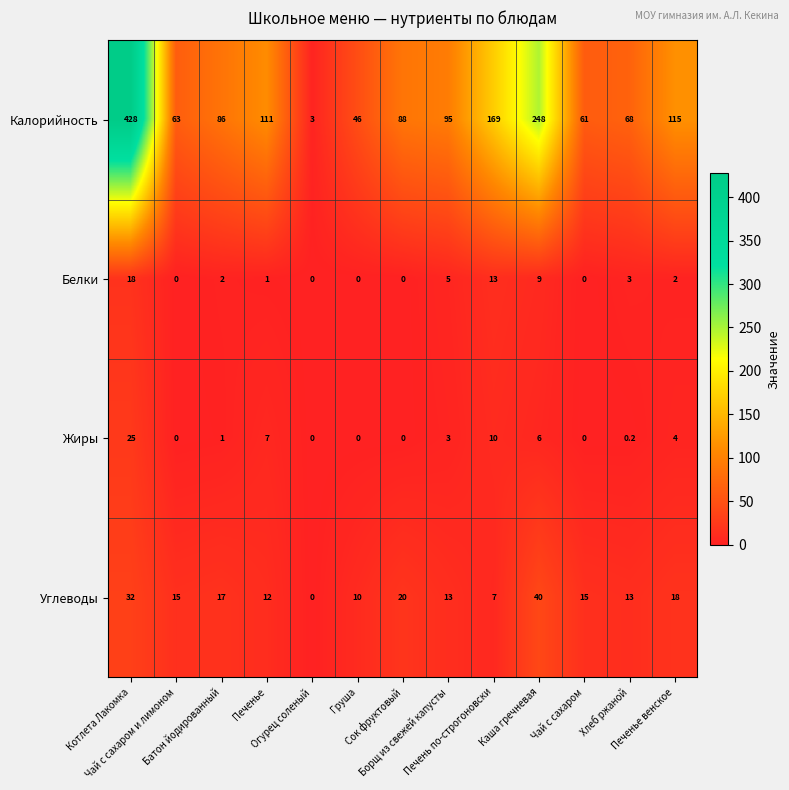

Rank the series by their maximum value, from lowest to highest.

Белки, Жиры, Углеводы, Калорийность